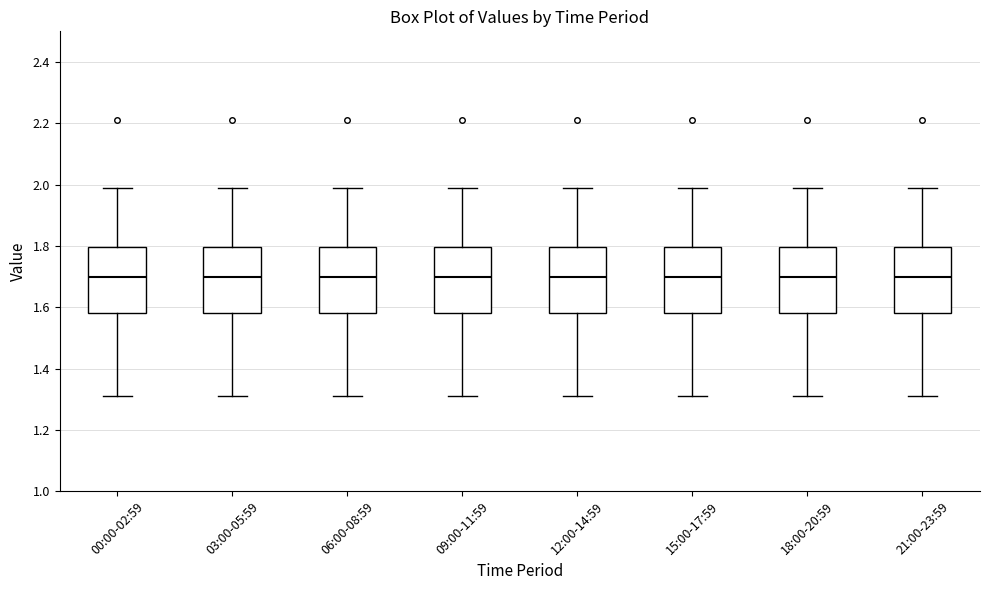

Reading left to right, read every box against the y-axis: the position of its median line, the range the box covers, and the ends of its whiskers. The values are not printed on the chart, so give them approximately, as read against the axis.

00:00-02:59: median 1.70, box 1.58 to 1.80, whiskers 1.32 to 2.00
03:00-05:59: median 1.70, box 1.58 to 1.80, whiskers 1.32 to 2.00
06:00-08:59: median 1.70, box 1.58 to 1.80, whiskers 1.32 to 2.00
09:00-11:59: median 1.70, box 1.58 to 1.80, whiskers 1.32 to 2.00
12:00-14:59: median 1.70, box 1.58 to 1.80, whiskers 1.32 to 2.00
15:00-17:59: median 1.70, box 1.58 to 1.80, whiskers 1.32 to 2.00
18:00-20:59: median 1.70, box 1.58 to 1.80, whiskers 1.32 to 2.00
21:00-23:59: median 1.70, box 1.58 to 1.80, whiskers 1.32 to 2.00